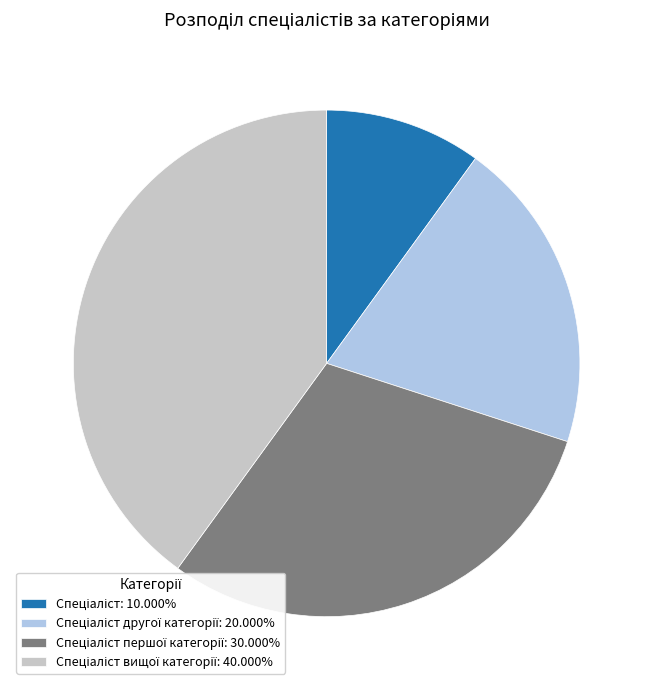

Is there any slice that represents more than half of the pie?

No